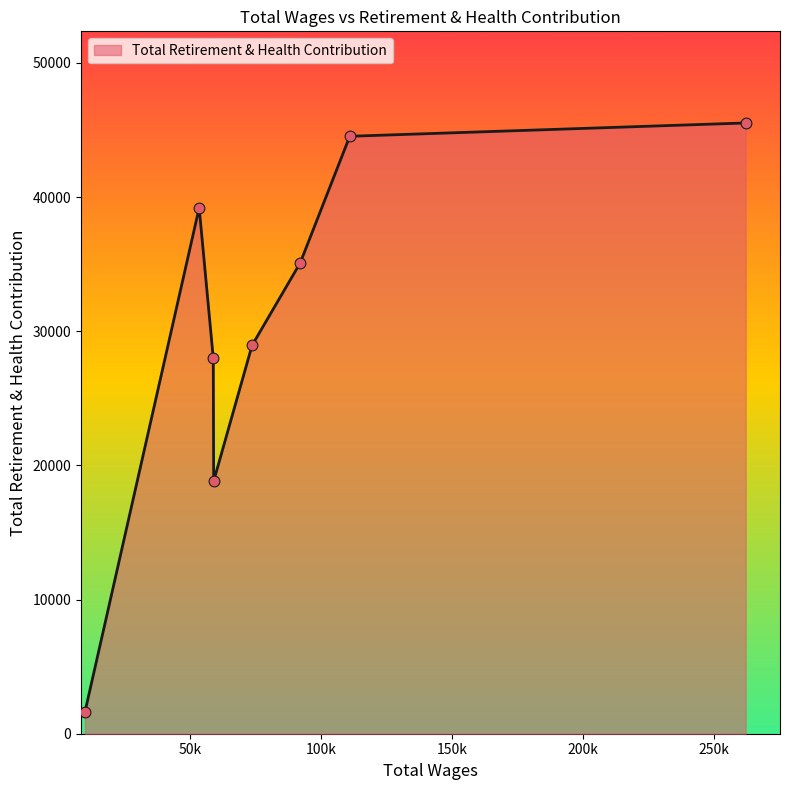

What is the maximum value shown in the chart?

45523